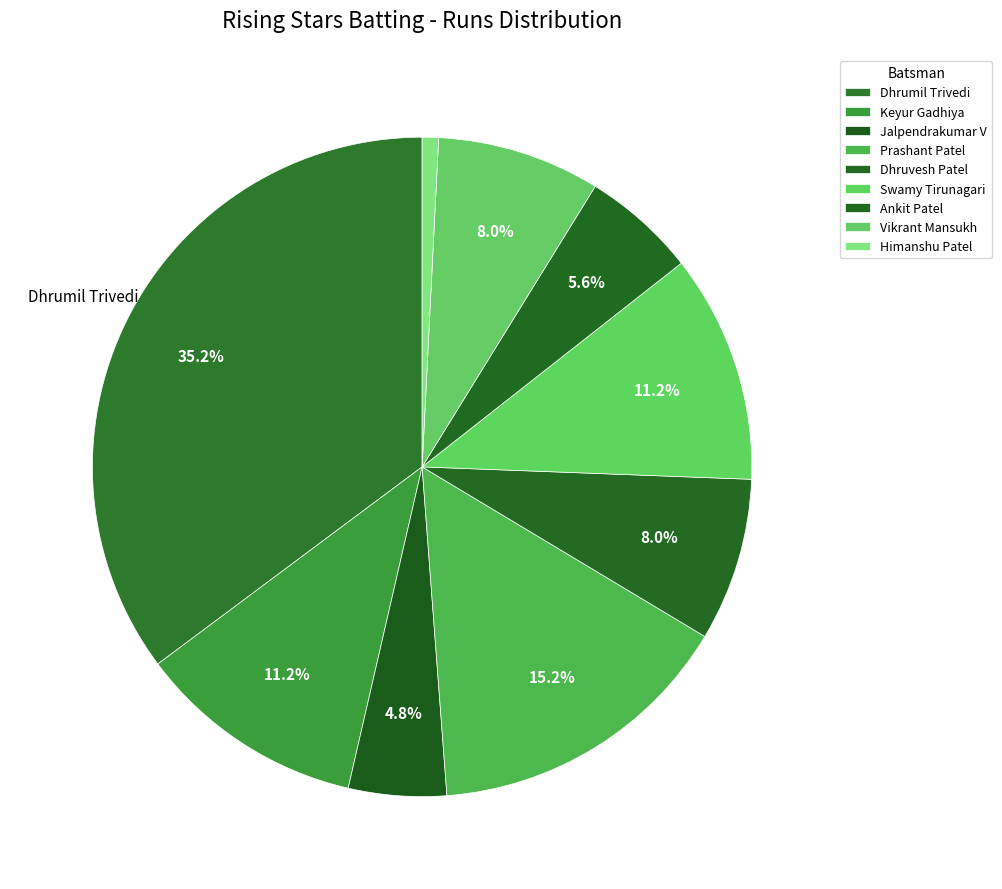

To the nearest percent, what portion does Keyur Gadhiya represent?

11%